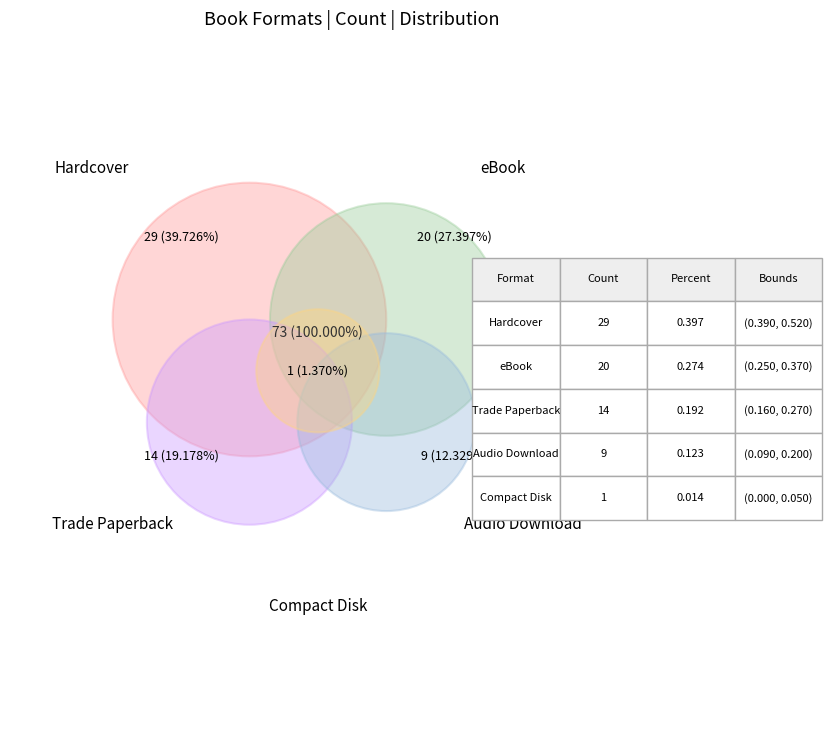

What percentage is the Trade Paperback slice, to the nearest percent?

19%